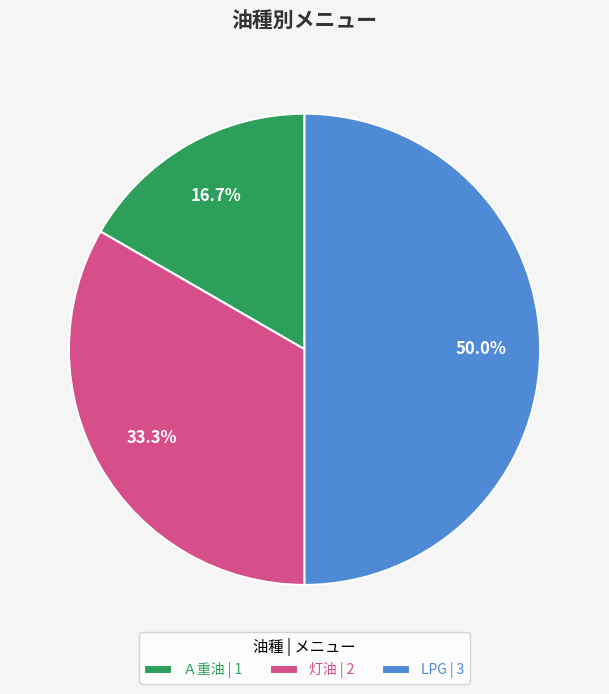

To the nearest percent, what is the combined percentage of Ａ重油 and 灯油?

50%